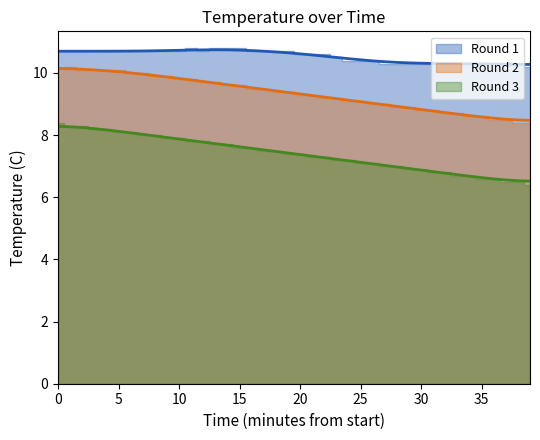

Between 38 and 11, which is larger?

11